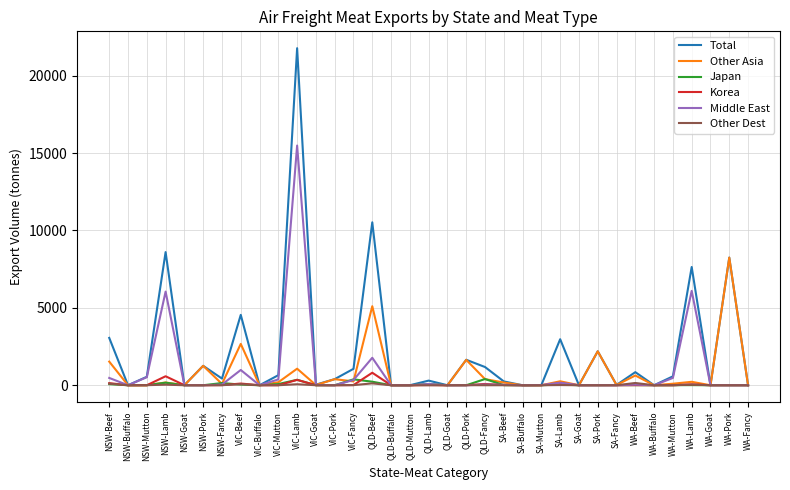

True or false: Other Dest has more than 2 interior local peaks.

True